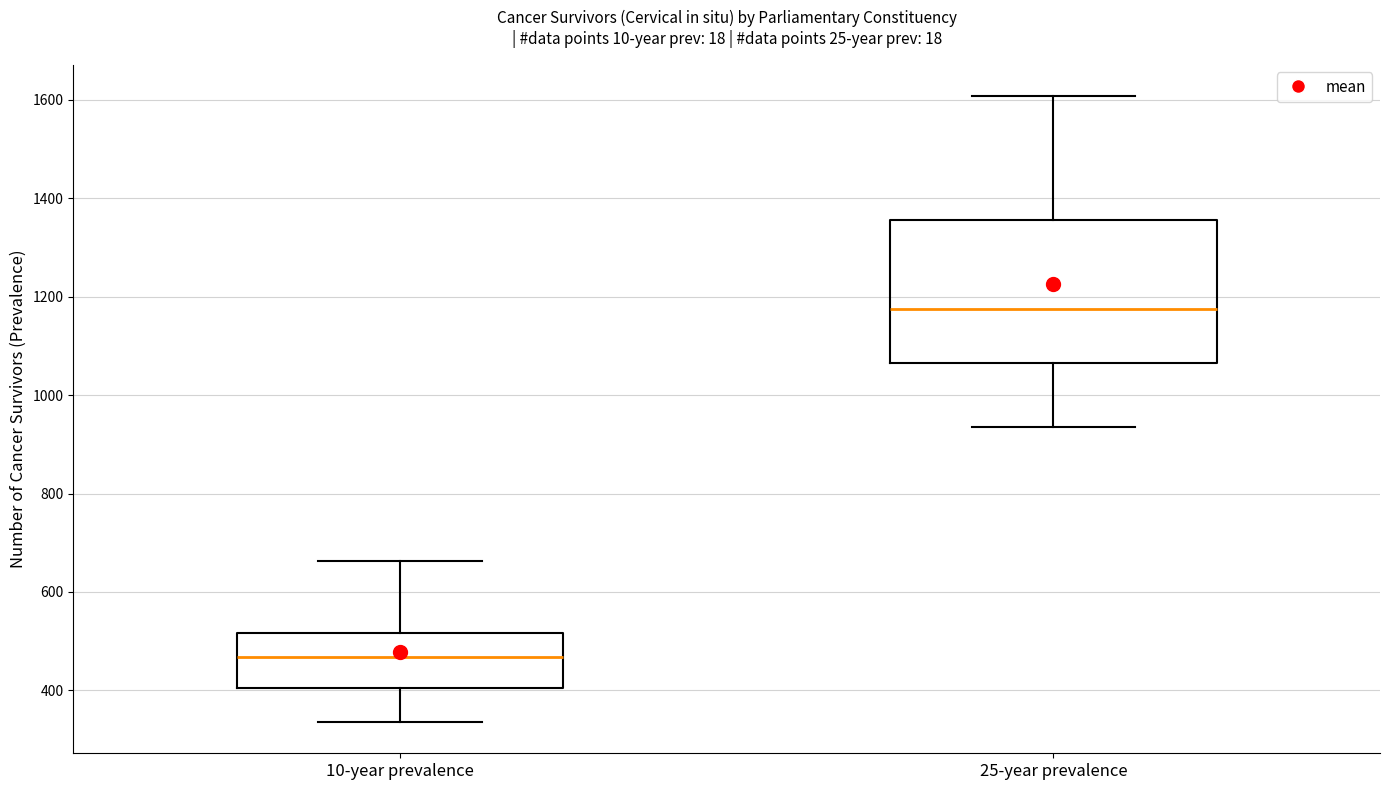

Which box has the lowest median line?

10-year prevalence